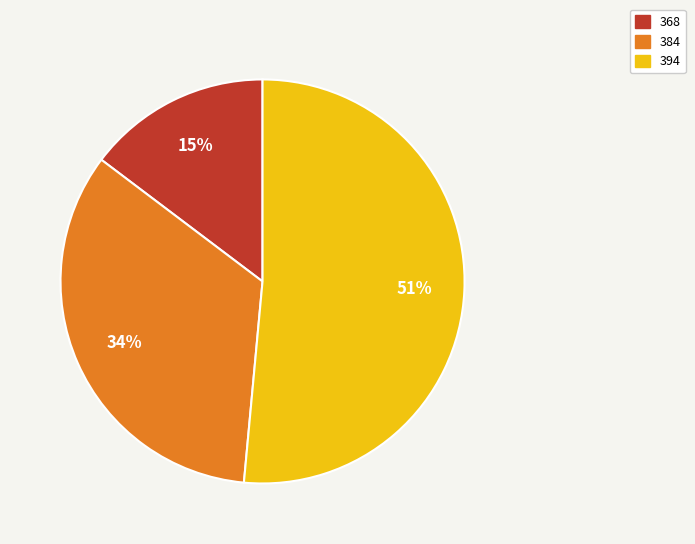

How many segments does this pie chart have?

3